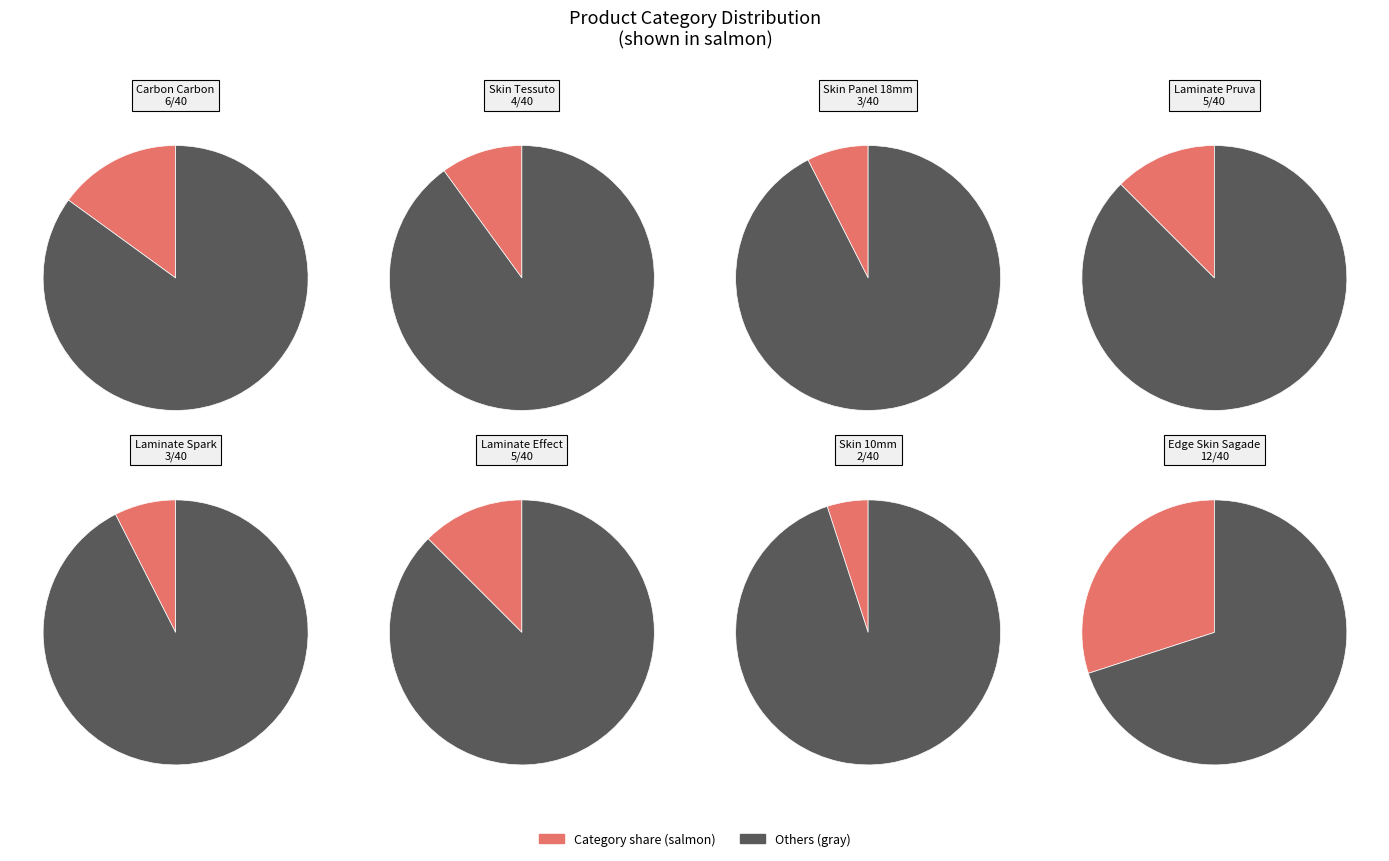

True or false: Laminate AGT Pruva accounts for 12% of the total.

True